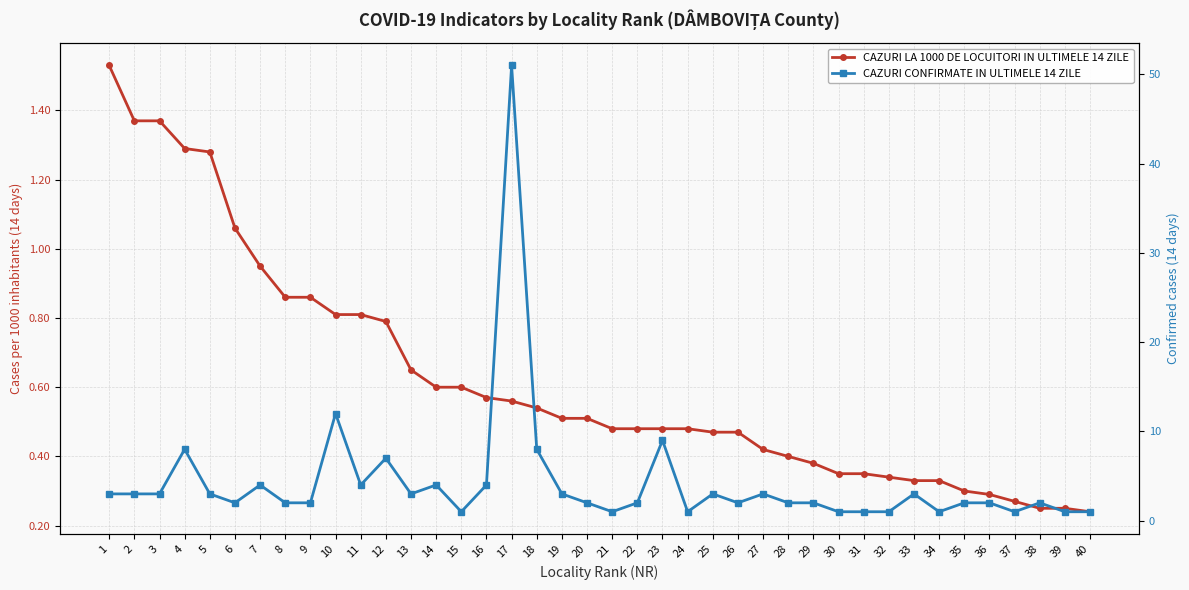

The CAZURI LA 1000 DE LOCUITORI IN ULTIMELE 14 ZILE series shows 1.3 at 12. True or false?

False